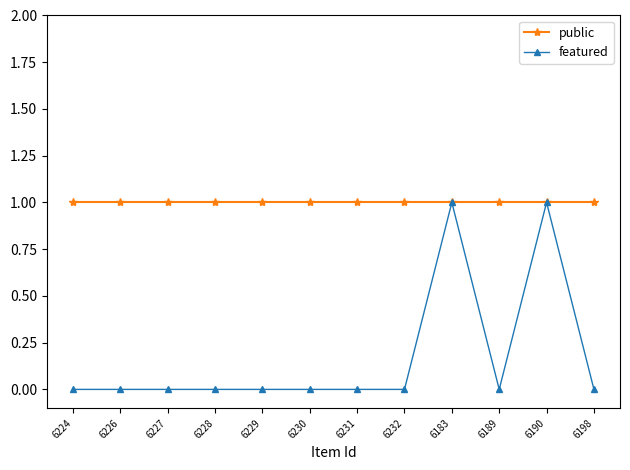

Which series has the largest total across all categories?

public